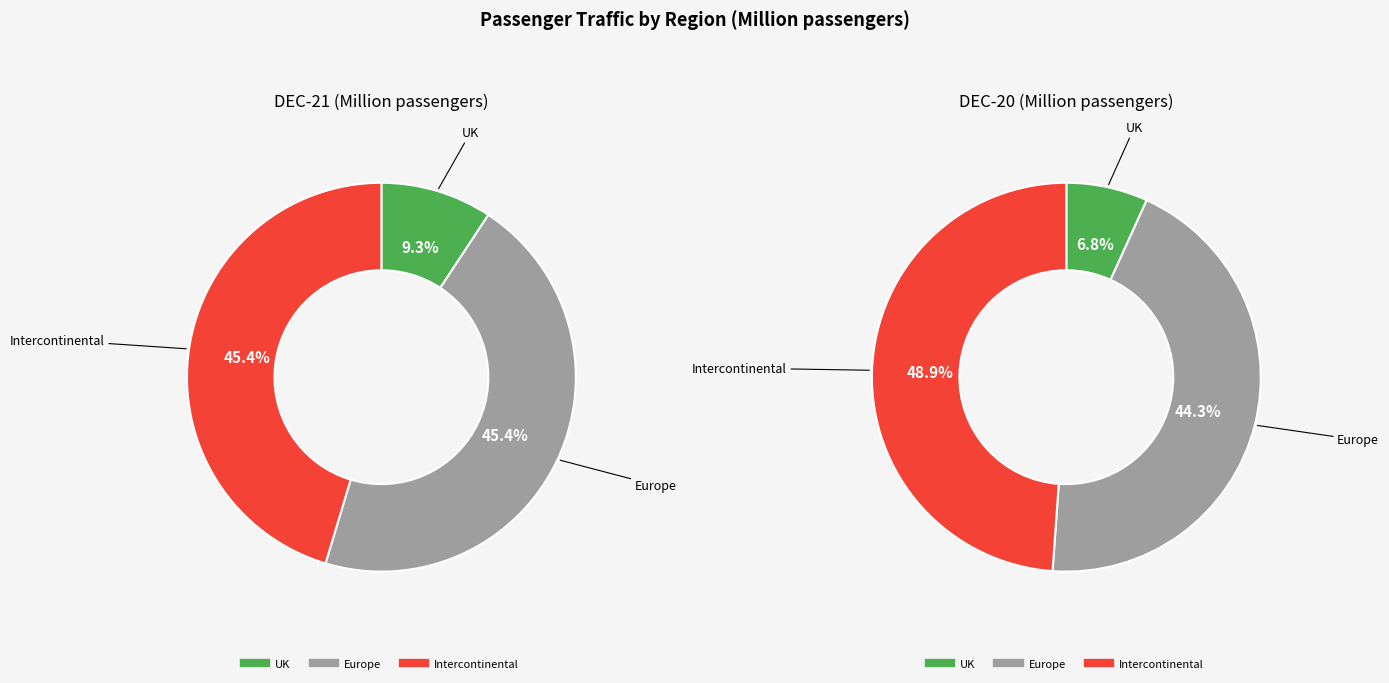

Does UK account for over 50% of the chart?

No